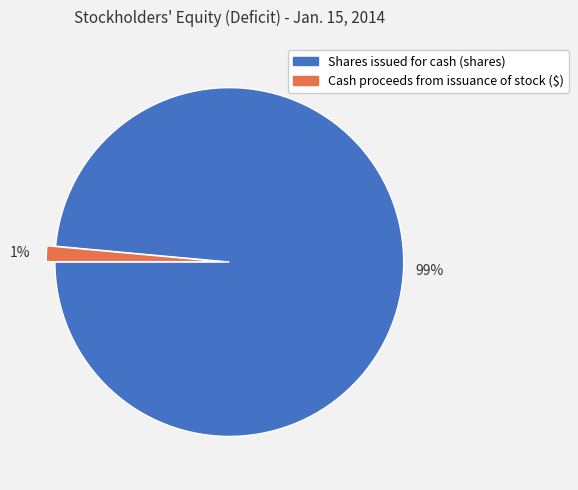

Do Shares issued for cash (shares) and Cash proceeds from issuance of stock ($) together represent more than half of the pie?

Yes